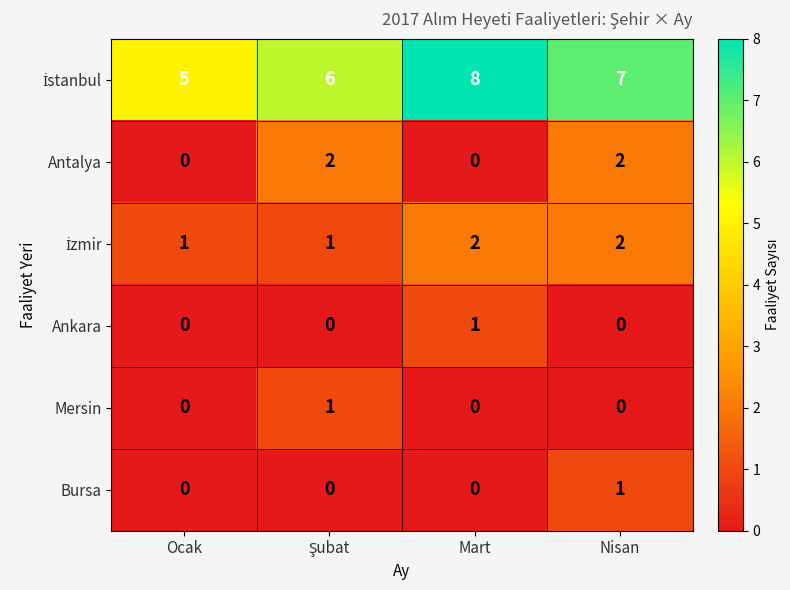

At which label does Bursa reach its peak?

Nisan